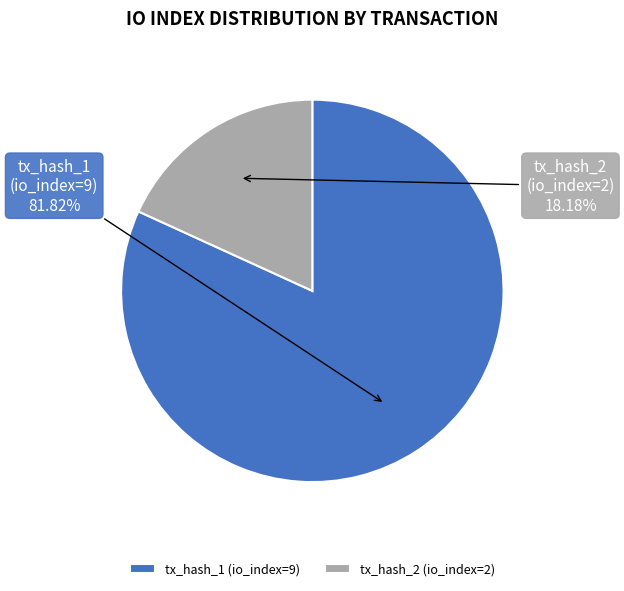

Which category has the smallest portion of the pie?

tx_hash_2 (io_index=2)